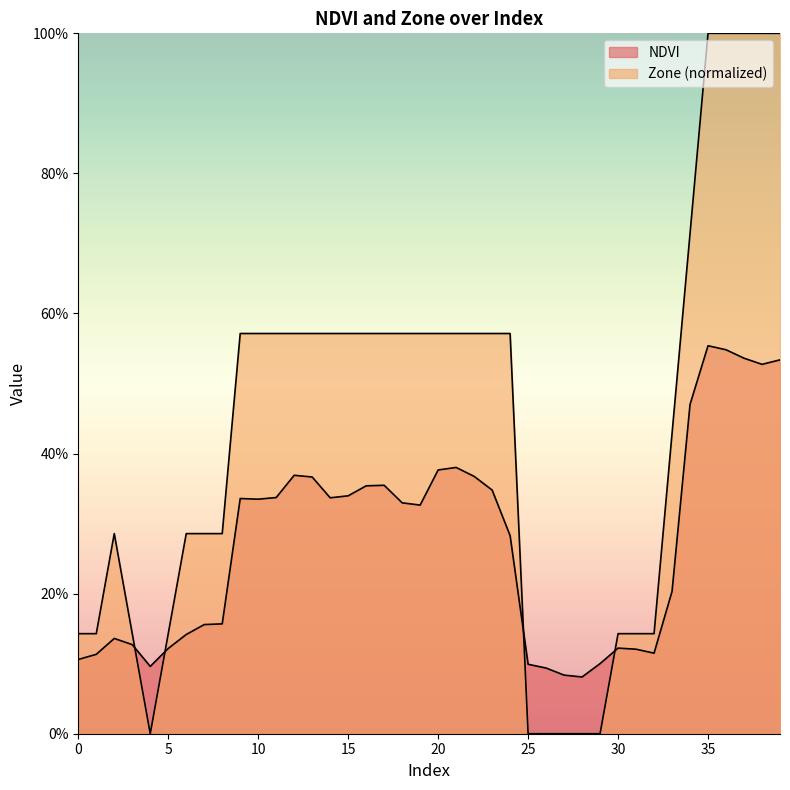

What is the difference between the maximum and second lowest values in the Zone series?

1.0